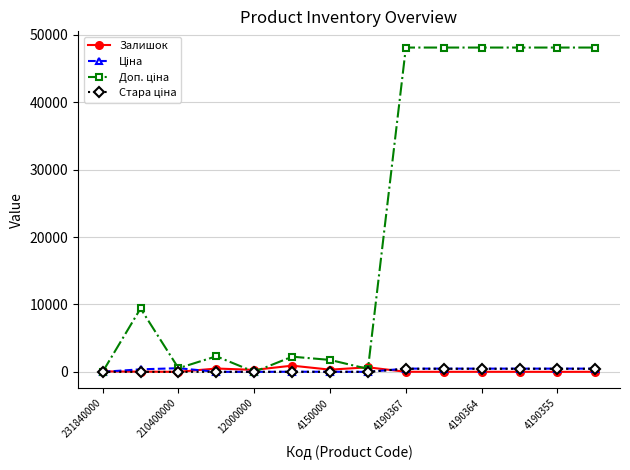

At how many categories does at least one series exceed 14059?

6